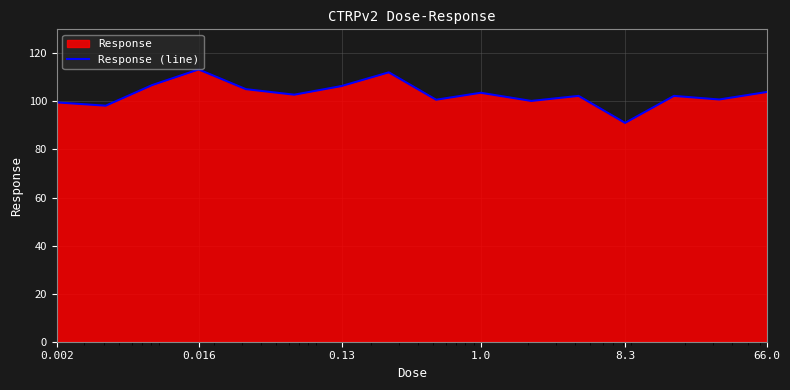

What is the difference between the maximum and minimum values?

22.2